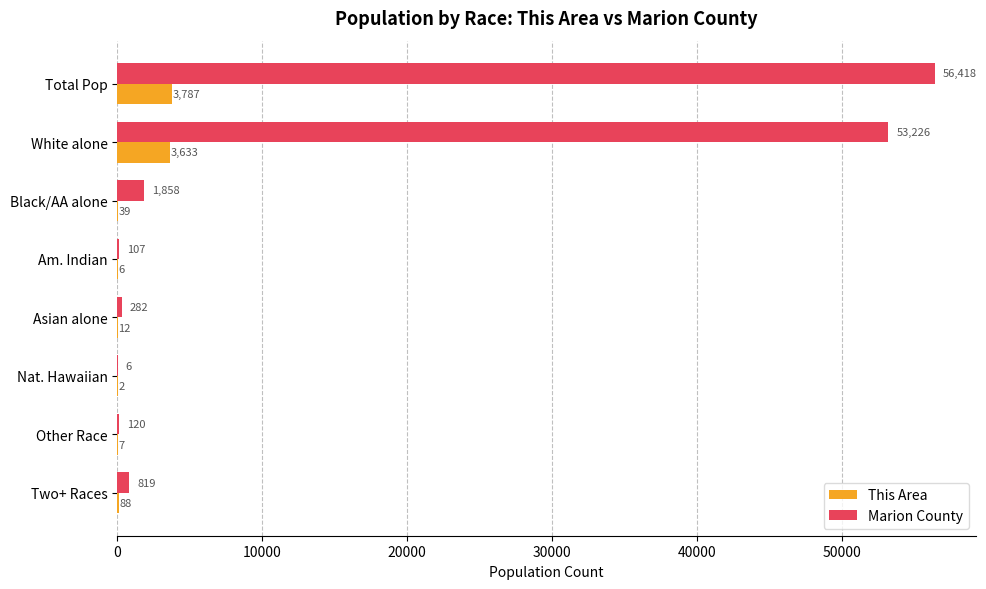

What is the sum of the This Area values at Asian alone and Other Race?

19